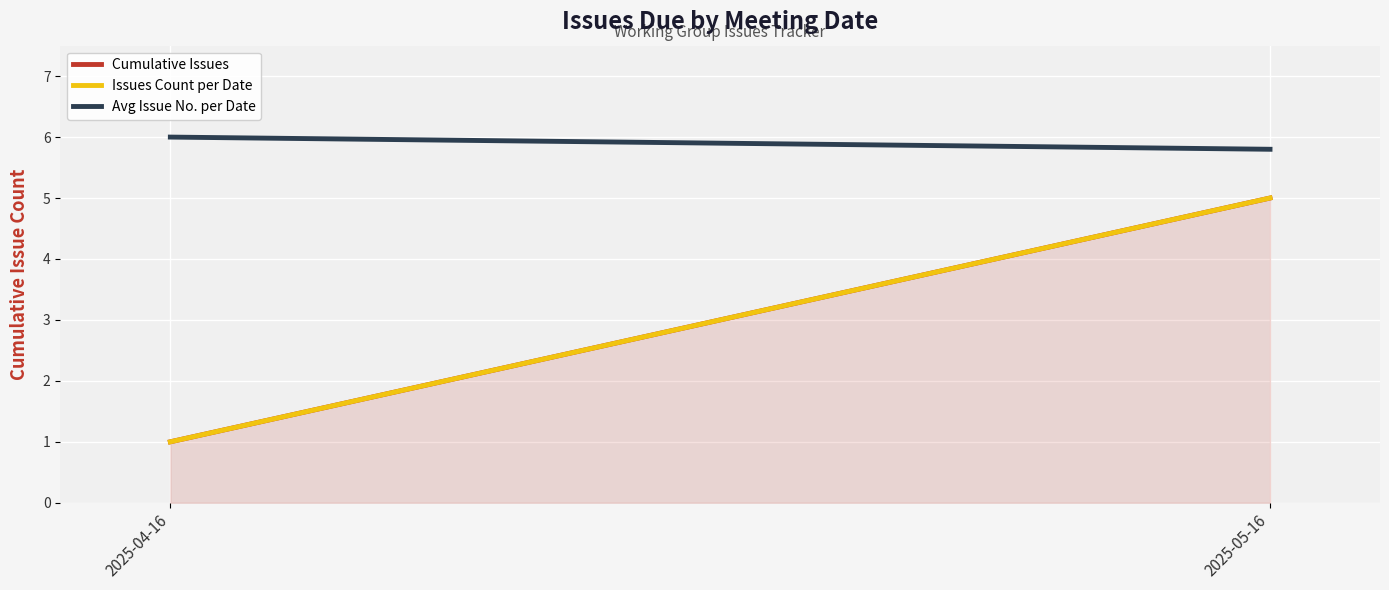

Between 2025-05-16 and 2025-04-16, which is larger?

2025-05-16